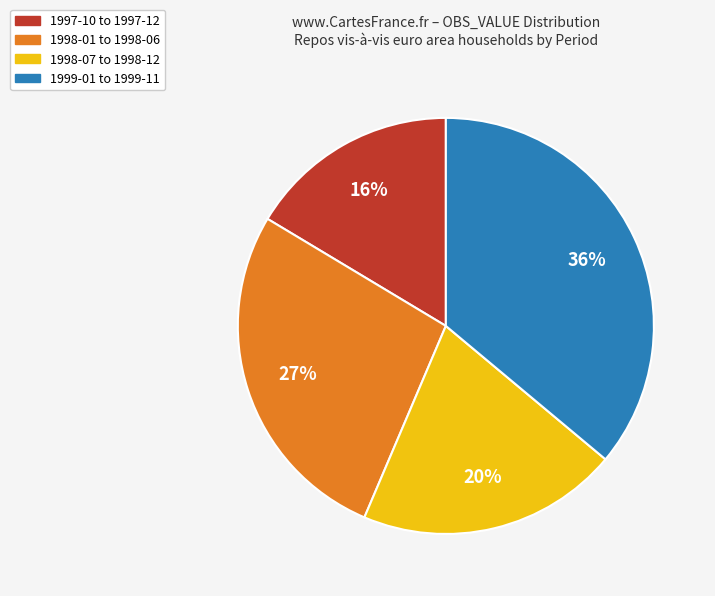

To the nearest percent, what is the average slice percentage?

25%